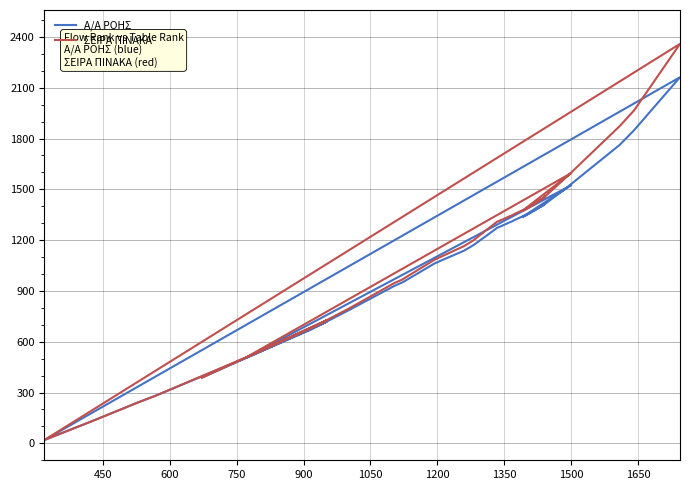

Reading left to right, what are all the values shown in this chart?

Α/Α ΡΟΗΣ: 388	390	718	509	1524	1336	1342	1409	1510	1763	1849	2162	20	142	242	281	519	672	786	929	950	951	954	1063	1138	1171	1222	1271	1273	1275	1279	1299	1302	1310	1316	1320	1356	1363	1410	1416
ΣΕΙΡΑ ΠΙΝΑΚΑ: 388	390	727	512	1596	1372	1378	1452	1574	1874	1966	2359	20	142	242	281	522	680	795	946	967	968	972	1085	1165	1199	1256	1307	1309	1311	1315	1335	1338	1346	1352	1356	1392	1399	1453	1460